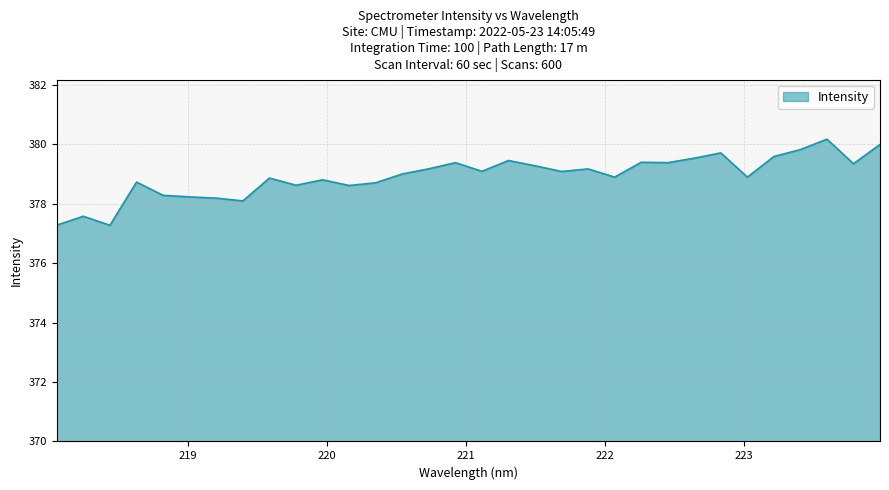

What is the minimum value shown in the chart?

377.3